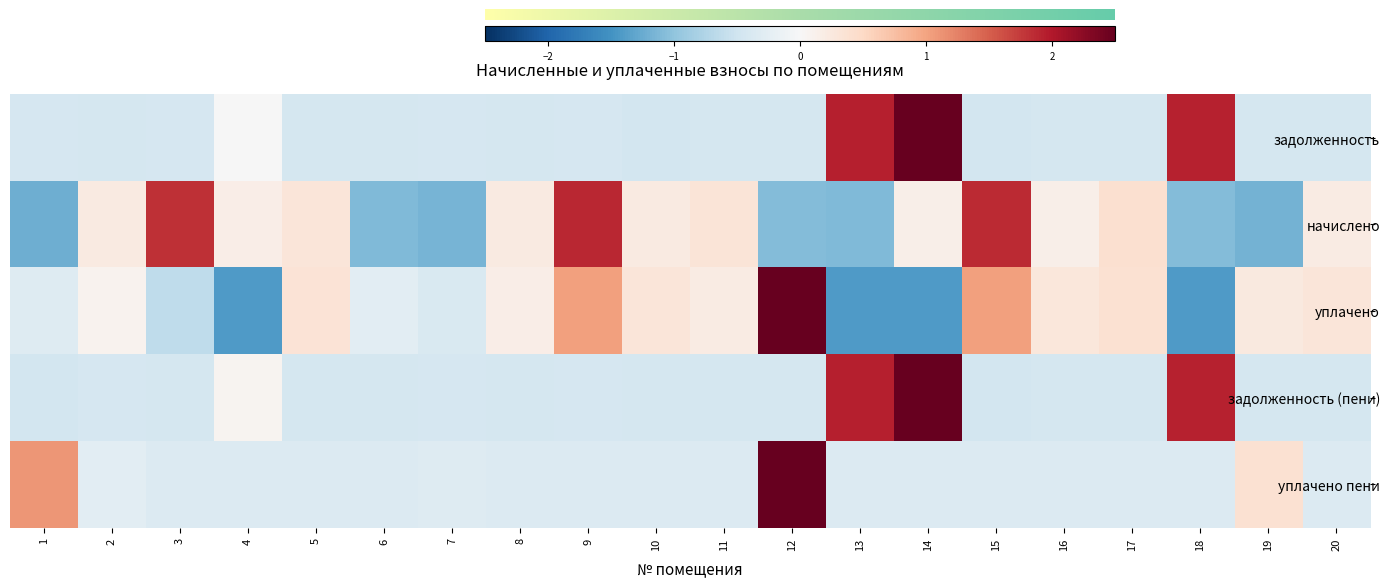

Reading right to left, transcribe all the data shown in this chart.

задолженность: 20=-0.4	19=-0.4	18=1.9	17=-0.4	16=-0.4	15=-0.5	14=3.1	13=1.9	12=-0.4	11=-0.4	10=-0.5	9=-0.4	8=-0.4	7=-0.4	6=-0.4	5=-0.4	4=-0.0	3=-0.4	2=-0.4	1=-0.4
начислено: 20=0.2	19=-1.2	18=-1.1	17=0.4	16=0.1	15=1.9	14=0.1	13=-1.1	12=-1.1	11=0.3	10=0.2	9=1.9	8=0.2	7=-1.2	6=-1.1	5=0.3	4=0.2	3=1.8	2=0.2	1=-1.2
уплачено: 20=0.3	19=0.2	18=-1.4	17=0.4	16=0.3	15=1.0	14=-1.4	13=-1.4	12=2.9	11=0.2	10=0.3	9=1.0	8=0.2	7=-0.4	6=-0.3	5=0.3	4=-1.4	3=-0.6	2=0.1	1=-0.3
задолженность (пени): 20=-0.4	19=-0.4	18=1.9	17=-0.4	16=-0.4	15=-0.5	14=3.1	13=1.9	12=-0.4	11=-0.4	10=-0.4	9=-0.4	8=-0.4	7=-0.4	6=-0.4	5=-0.4	4=0.1	3=-0.4	2=-0.4	1=-0.5
уплачено пени: 20=-0.3	19=0.4	18=-0.3	17=-0.3	16=-0.3	15=-0.3	14=-0.3	13=-0.3	12=4.1	11=-0.3	10=-0.3	9=-0.3	8=-0.3	7=-0.3	6=-0.3	5=-0.3	4=-0.3	3=-0.3	2=-0.3	1=1.1